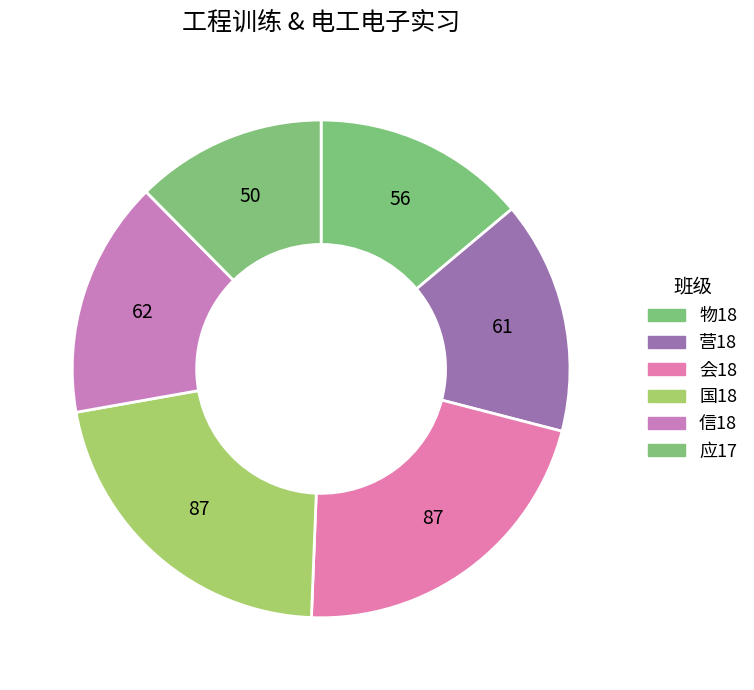

Is the sum of 物18 and 应17 greater than half?

No